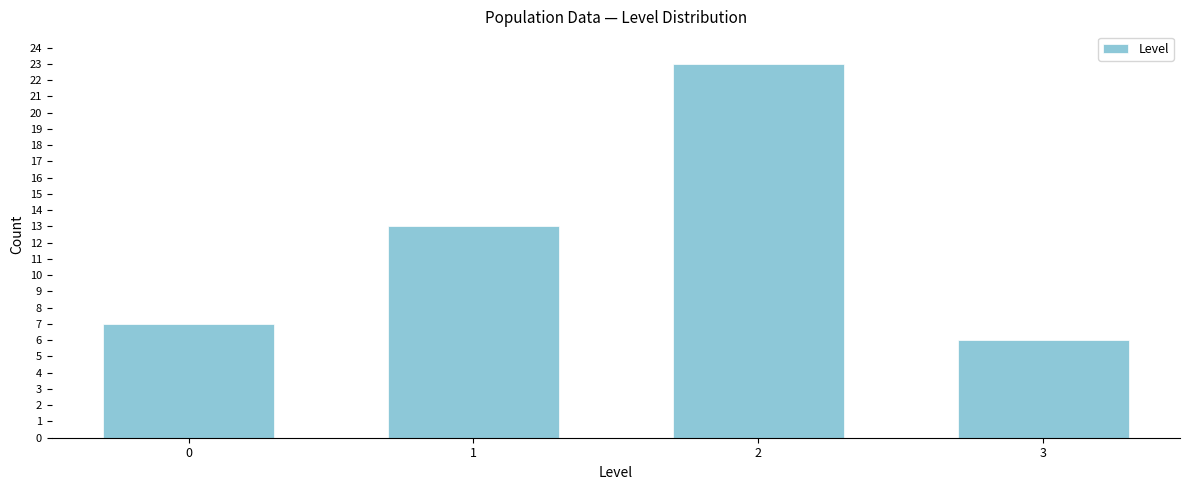

Reading left to right, transcribe all the data shown in this chart.

7	13	23	6